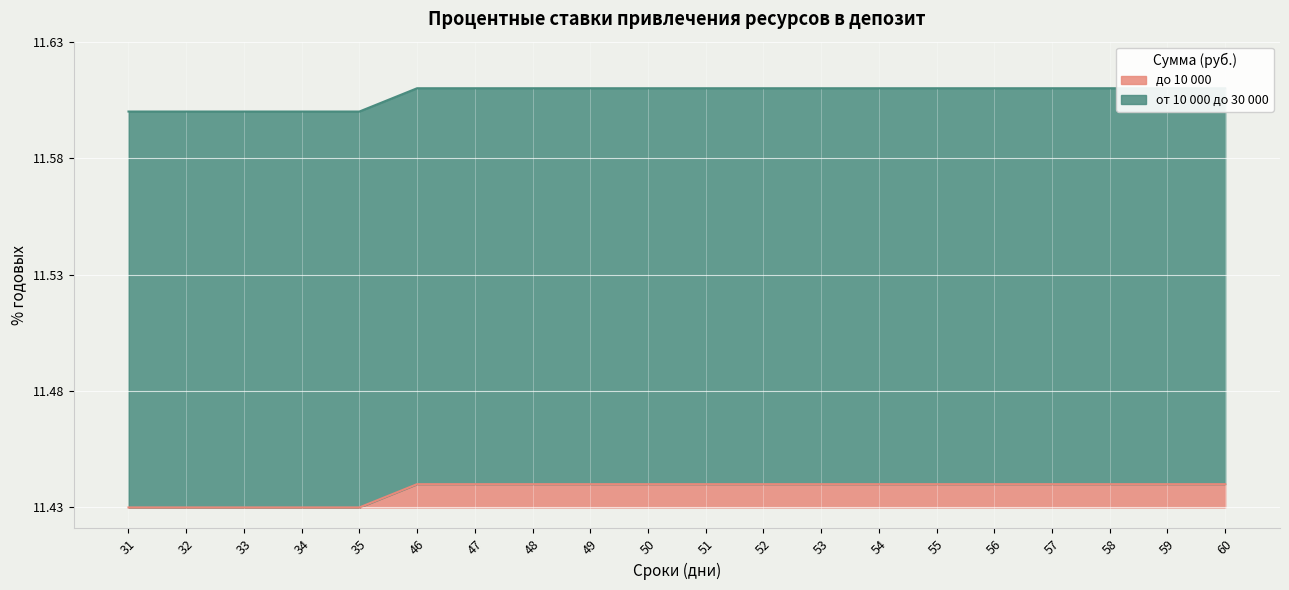

At which category is the sum across all series the highest?

46